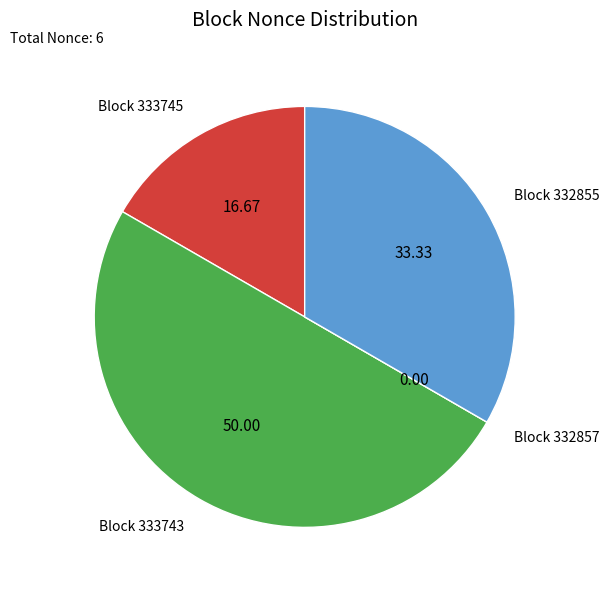

Between Block 333743 and Block 332855, which is larger?

Block 333743